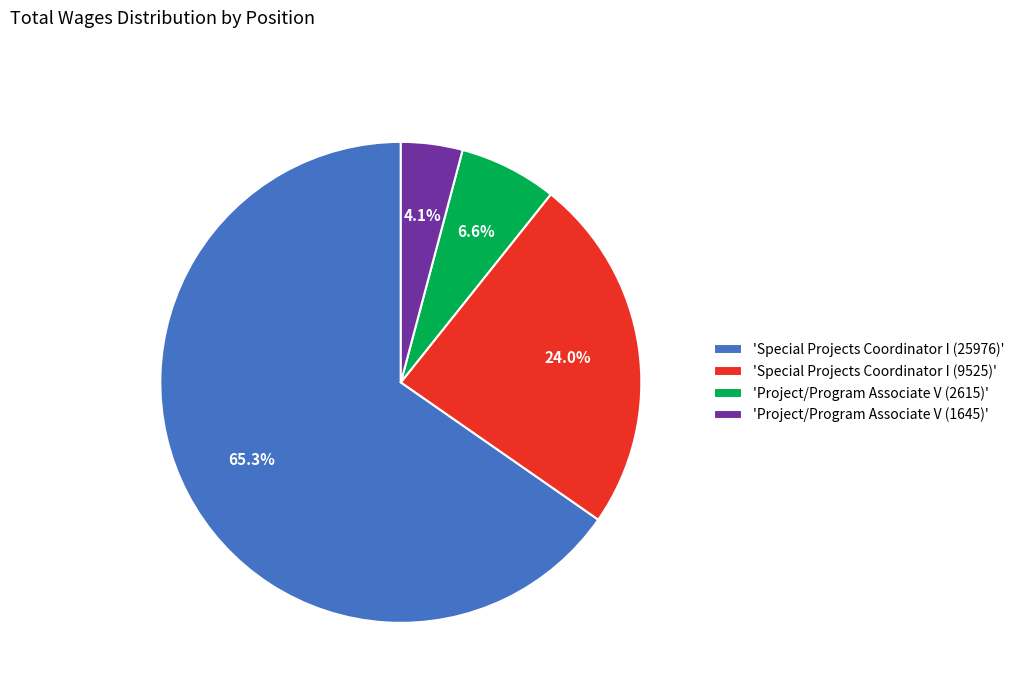

To the nearest percent, what is the difference between the largest and smallest slice percentages?

61%